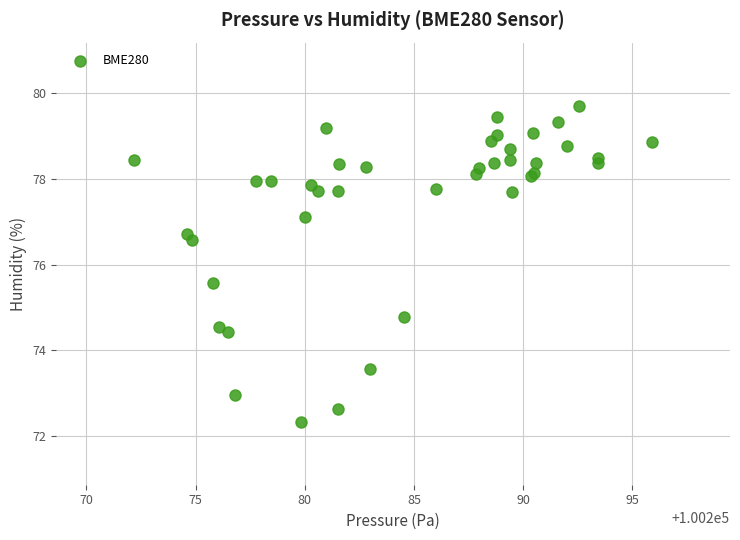

What Y value in the scatter plot is closest to 76?

75.6